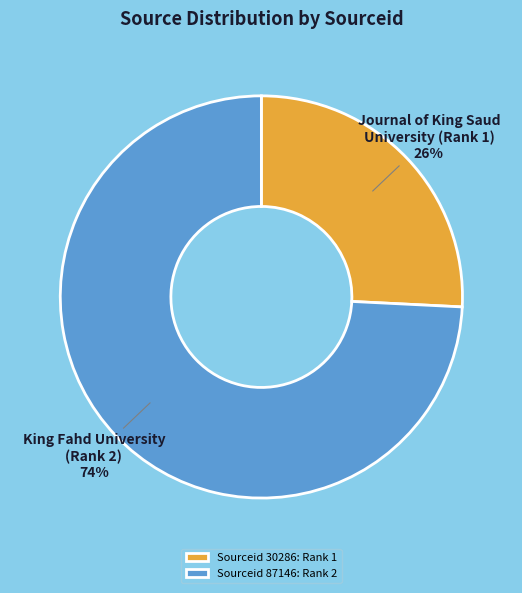

To the nearest percent, what is the combined percentage of Sourceid 87146: Rank 2 and Sourceid 30286: Rank 1?

100%